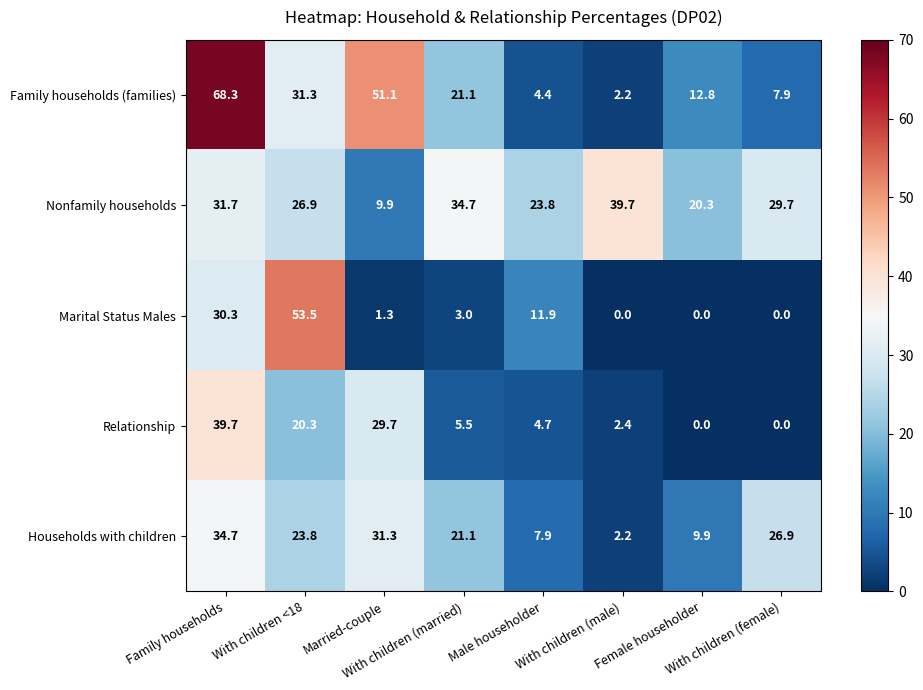

At how many categories does at least one series exceed 40?

3